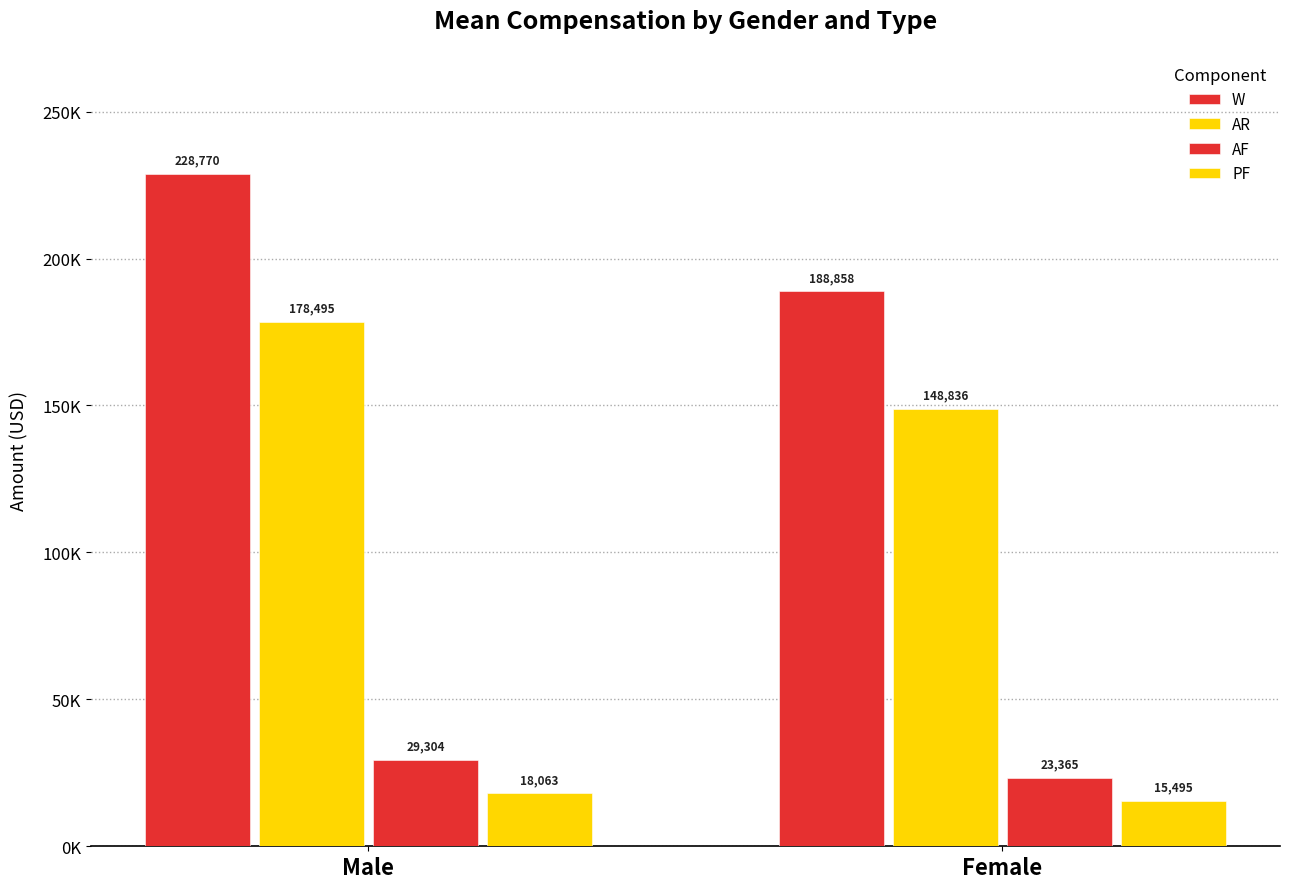

Read the AF value at Male.

29303.8